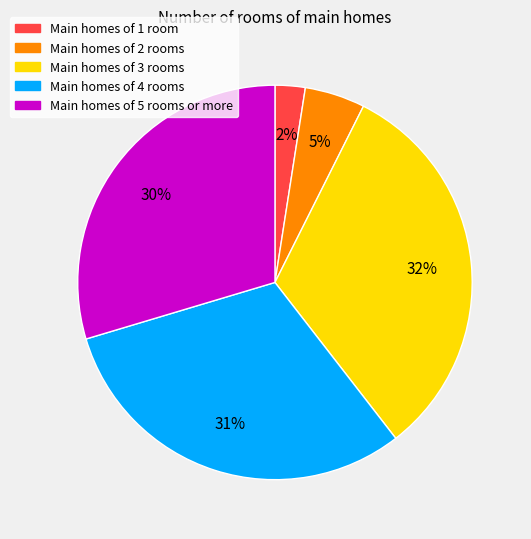

Is there any slice that represents more than half of the pie?

No